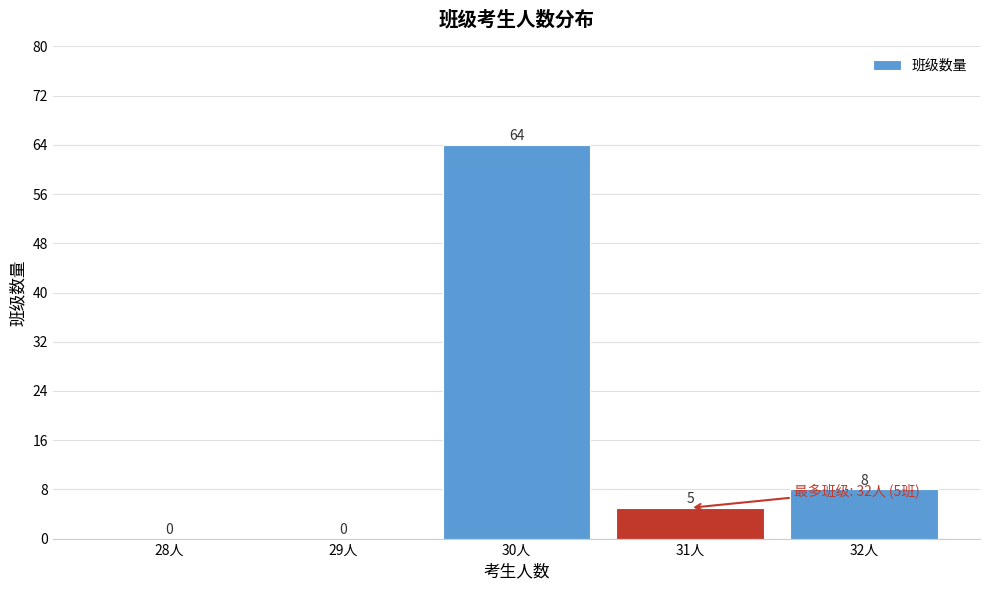

Reading left to right, transcribe all the data shown in this chart.

28人=0	29人=0	30人=64	31人=5	32人=8